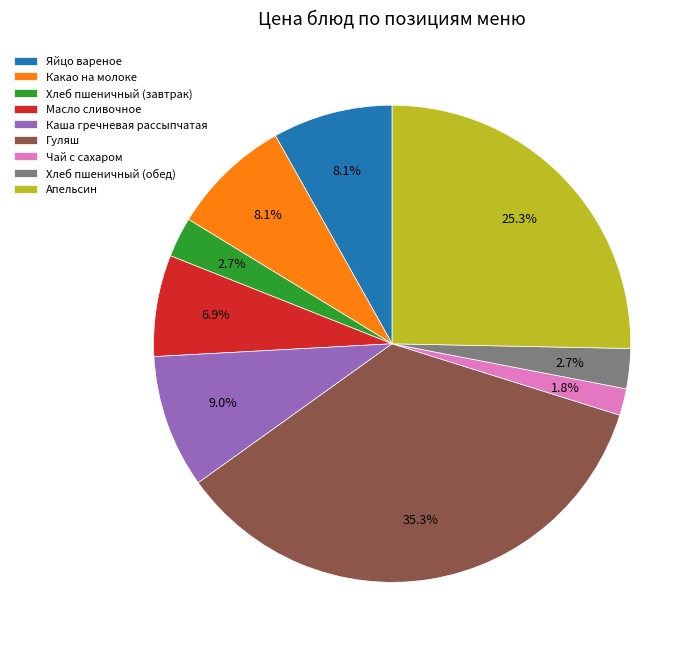

To the nearest percent, what is the difference between the Хлеб пшеничный (обед) and Каша гречневая рассыпчатая slice percentages?

6%